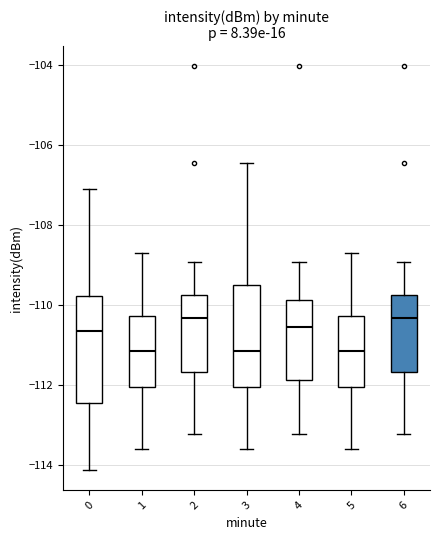

Where does the lower whisker of the box at x = 3 end on the y-axis? The values are not printed on the chart, so give them approximately, as read against the axis.

-113.6